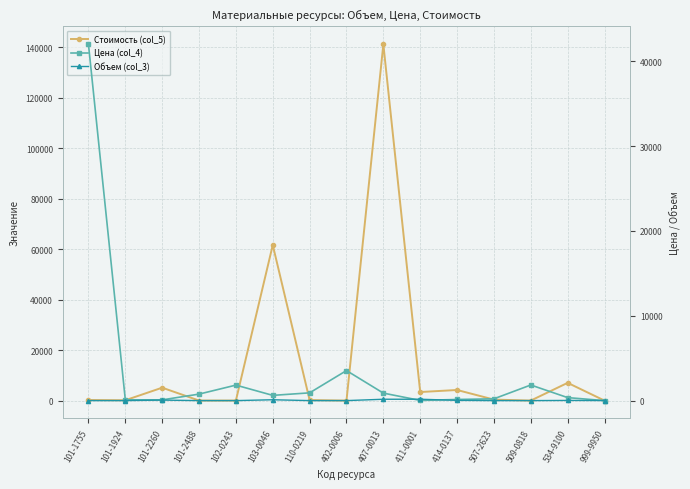

How many data points in Объем (col_3) are above 1?

9